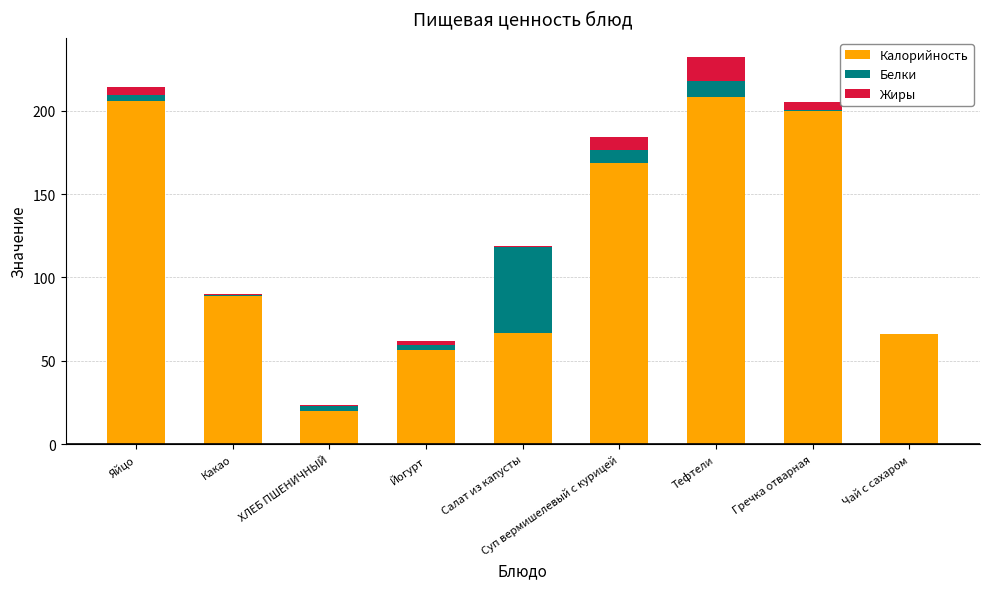

What is the total value across all series at Суп вермишелевый с курицей?

184.3